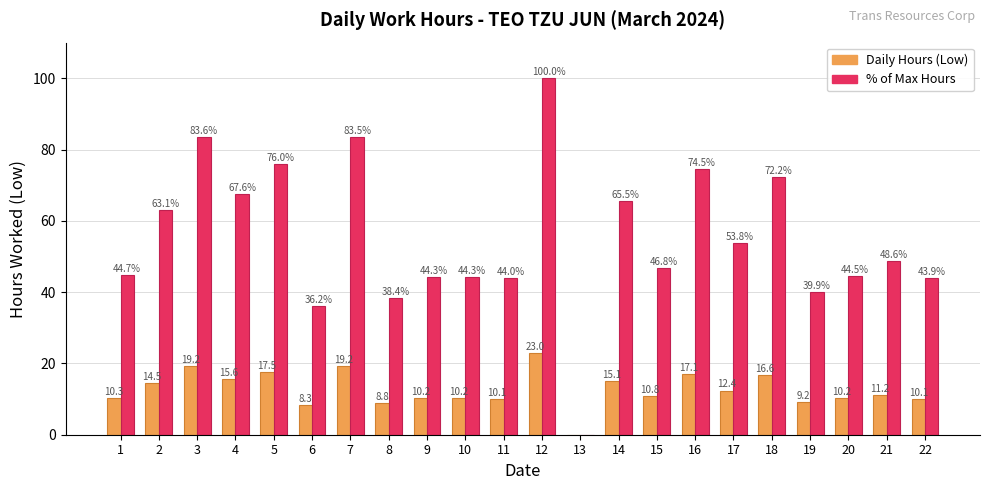

Reading left to right, list all the values displayed in this chart.

Daily Hours (Low): 10.3	14.5	19.2	15.6	17.5	8.3	19.2	8.8	10.2	10.2	10.1	23.0	0.0	15.1	10.8	17.1	12.4	16.6	9.2	10.2	11.2	10.1
% of Max: 44.7	63.1	83.6	67.6	76.0	36.2	83.5	38.4	44.3	44.3	44.0	100.0	0.0	65.5	46.8	74.5	53.8	72.2	39.9	44.5	48.6	43.9